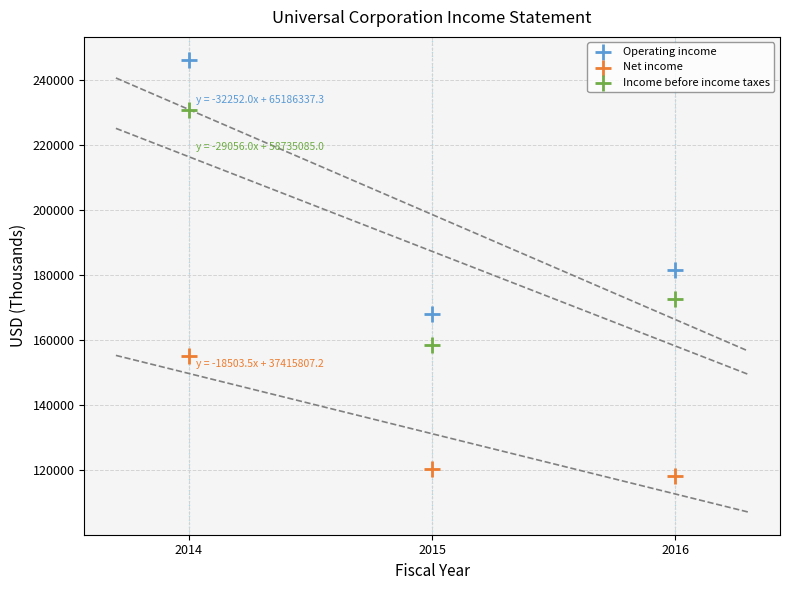

Which series has the largest Y range (max minus min)?

Operating income